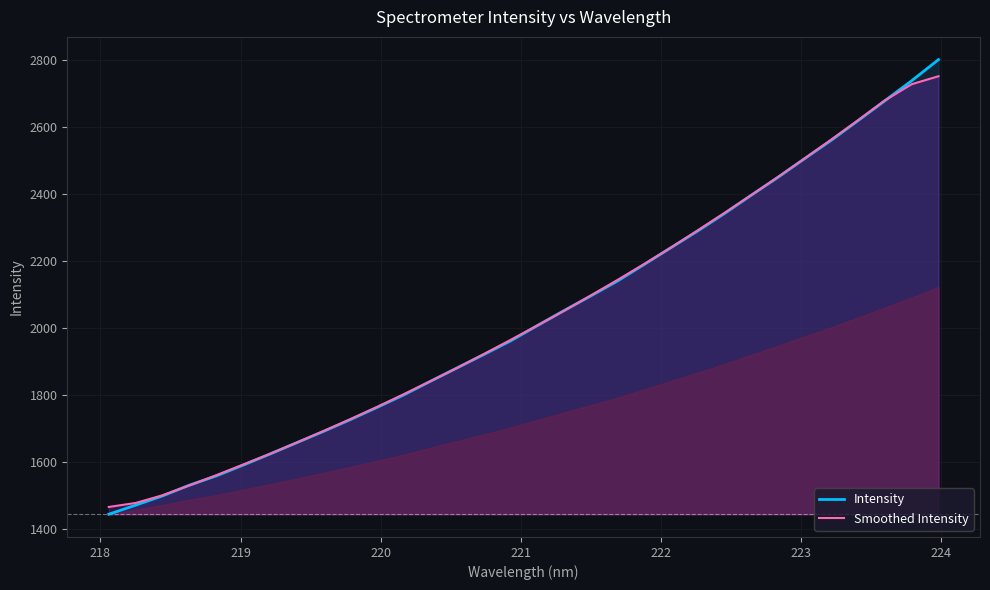

At how many categories does at least one series exceed 1835?

20